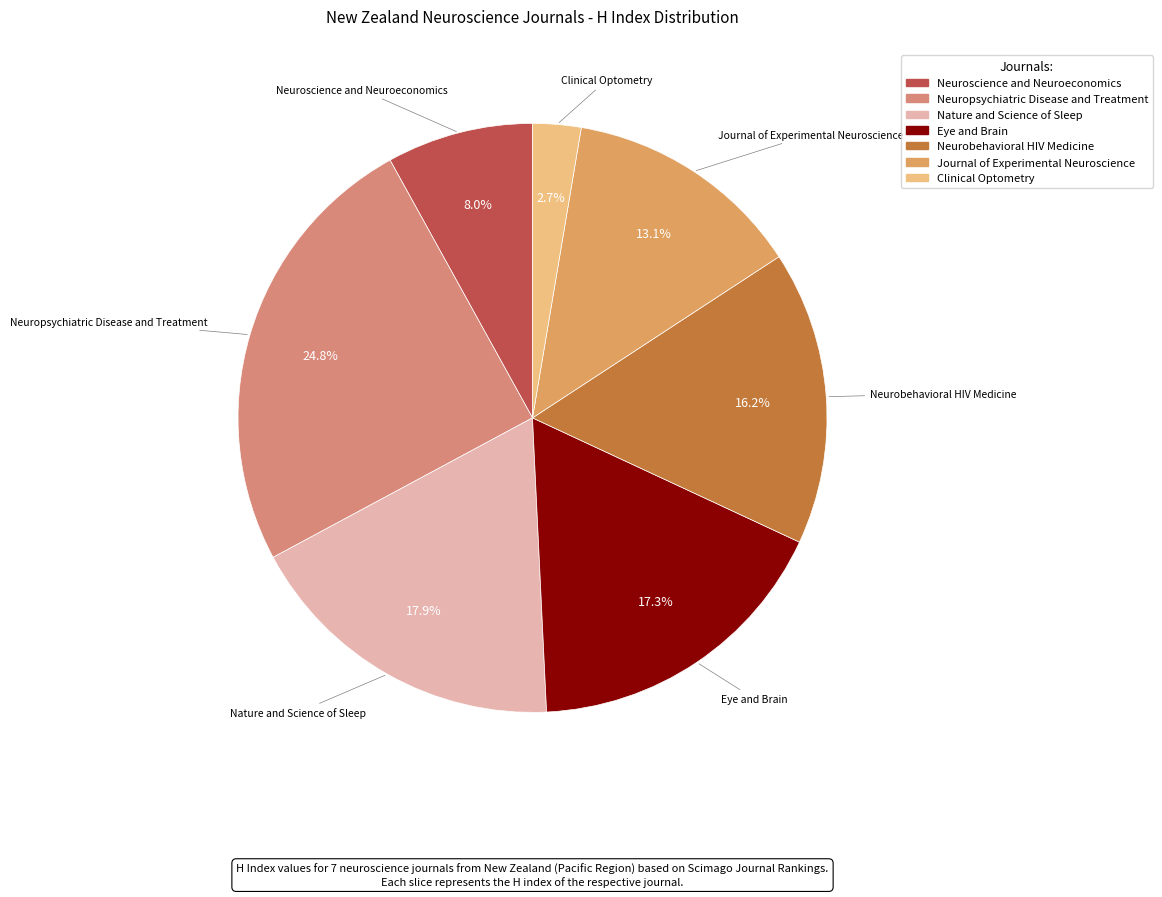

Does Clinical Optometry account for over 50% of the chart?

No